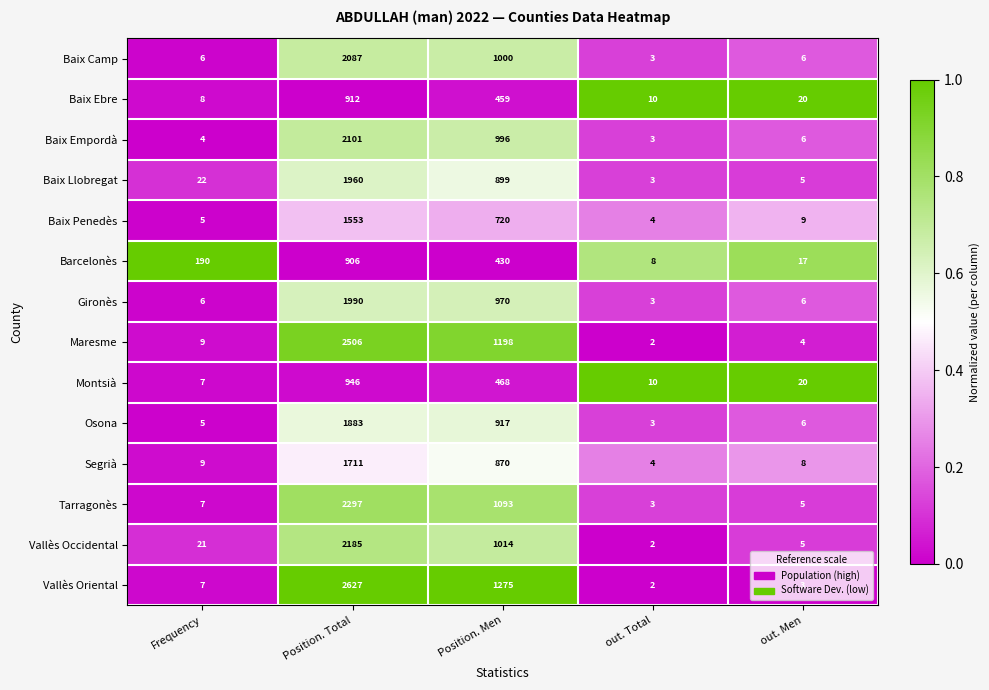

List the series in order of their peak value, lowest first.

Barcelonès, Baix Ebre, Montsià, Baix Penedès, Segrià, Osona, Baix Llobregat, Gironès, Baix Camp, Baix Empordà, Vallès Occidental, Tarragonès, Maresme, Vallès Oriental